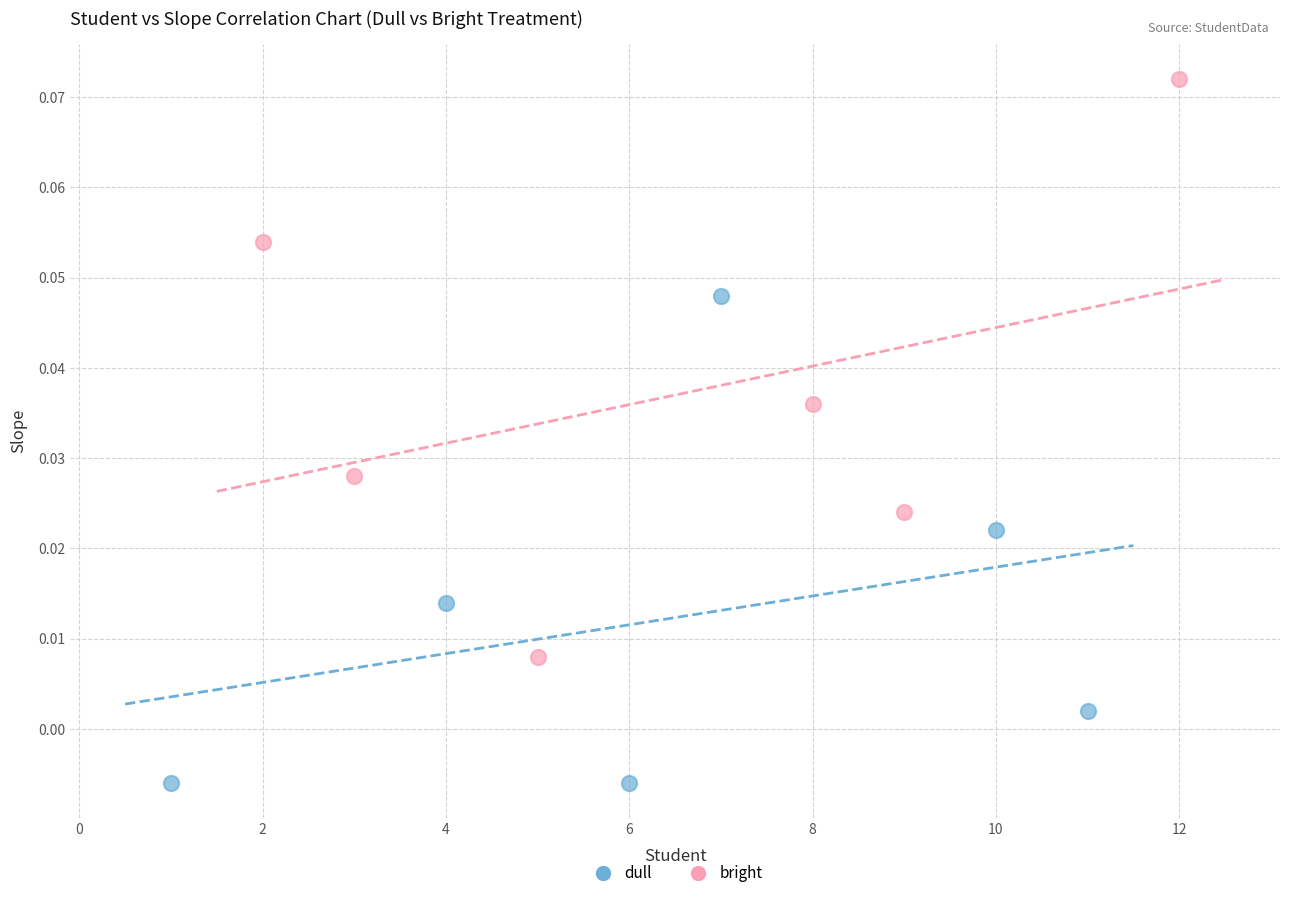

Which series has the largest Y range (max minus min)?

bright